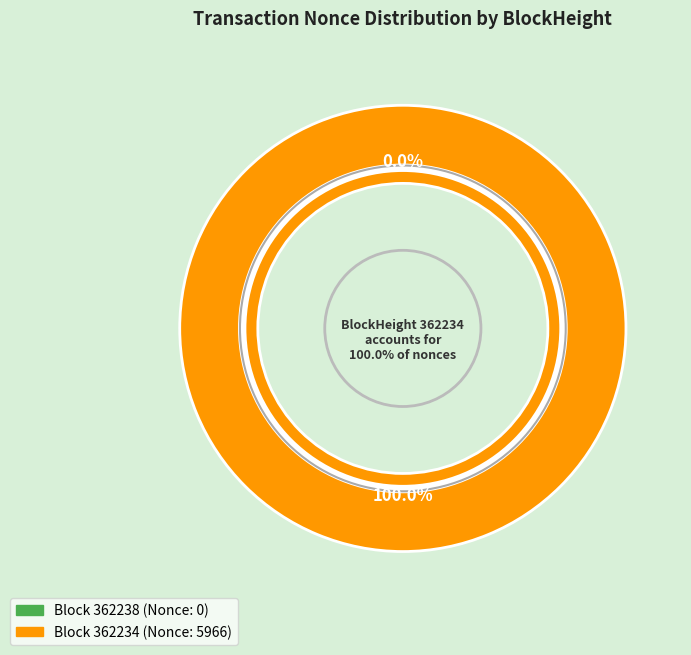

Does any single category account for the majority?

Yes